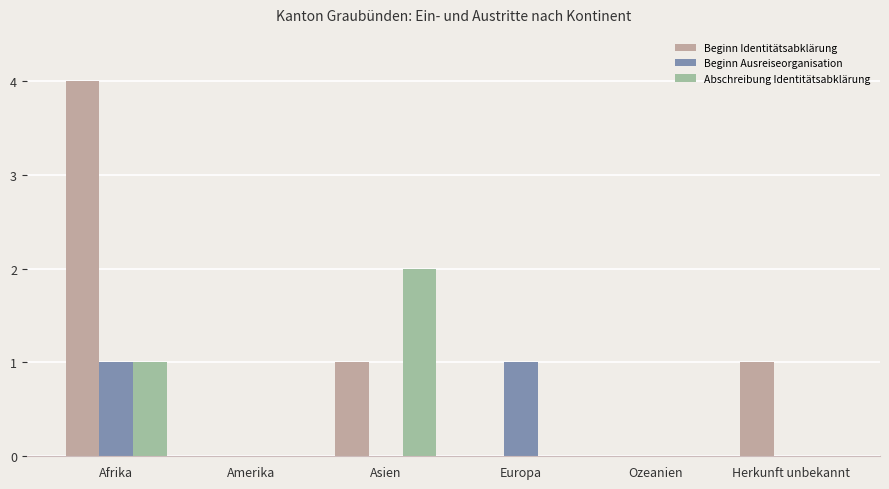

At which category is the sum across all series the highest?

Afrika